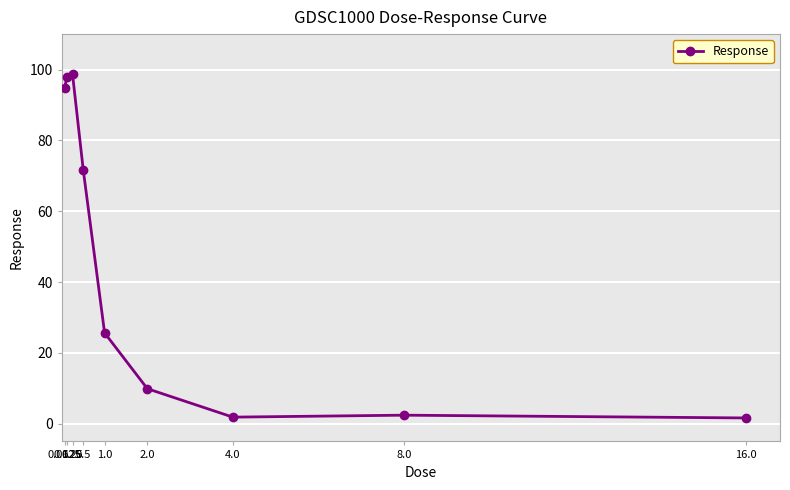

What is the difference between the second highest and second lowest values?

96.0